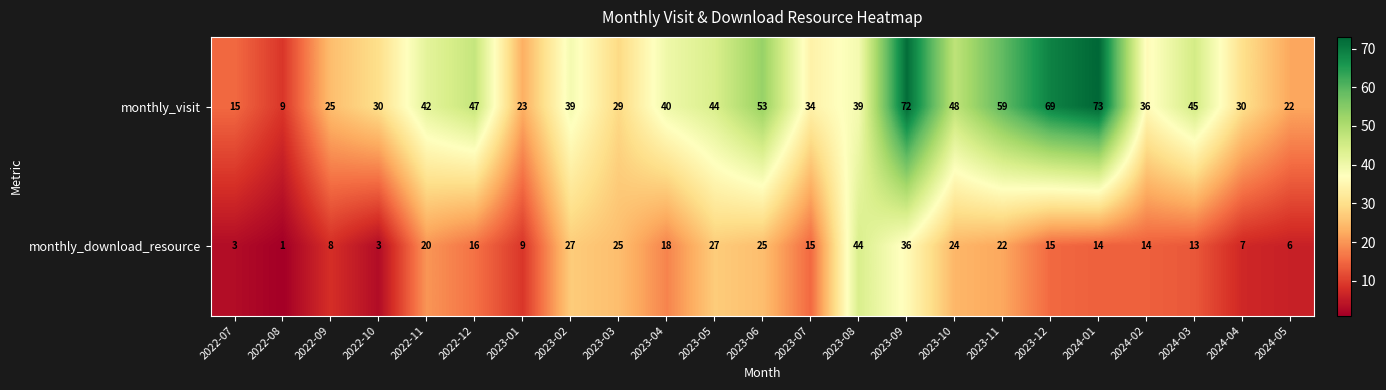

Which label corresponds to the smallest value in the chart?

2022-08